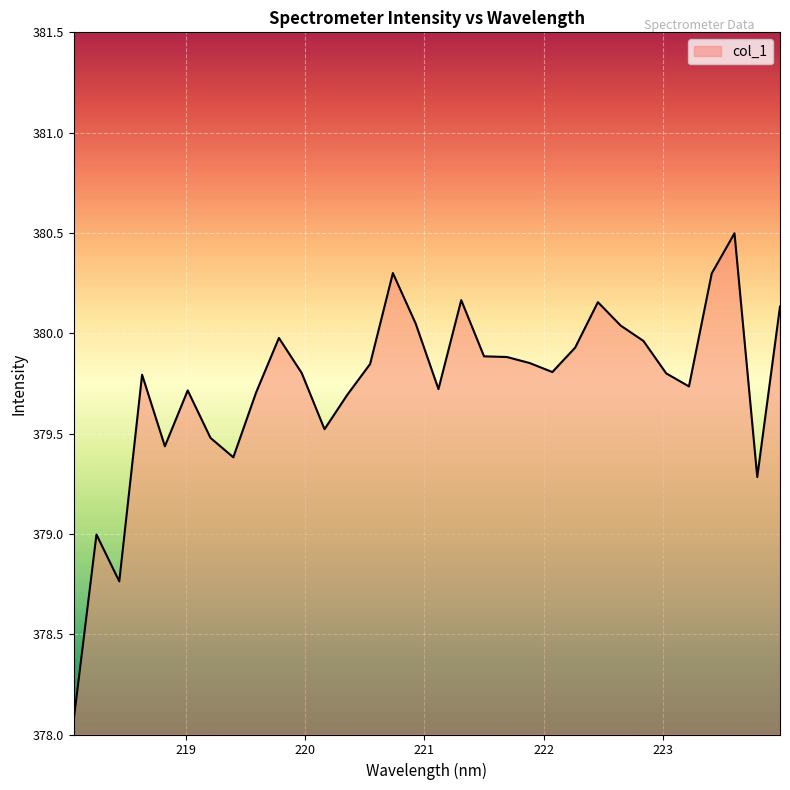

What is the greatest value displayed?

380.5